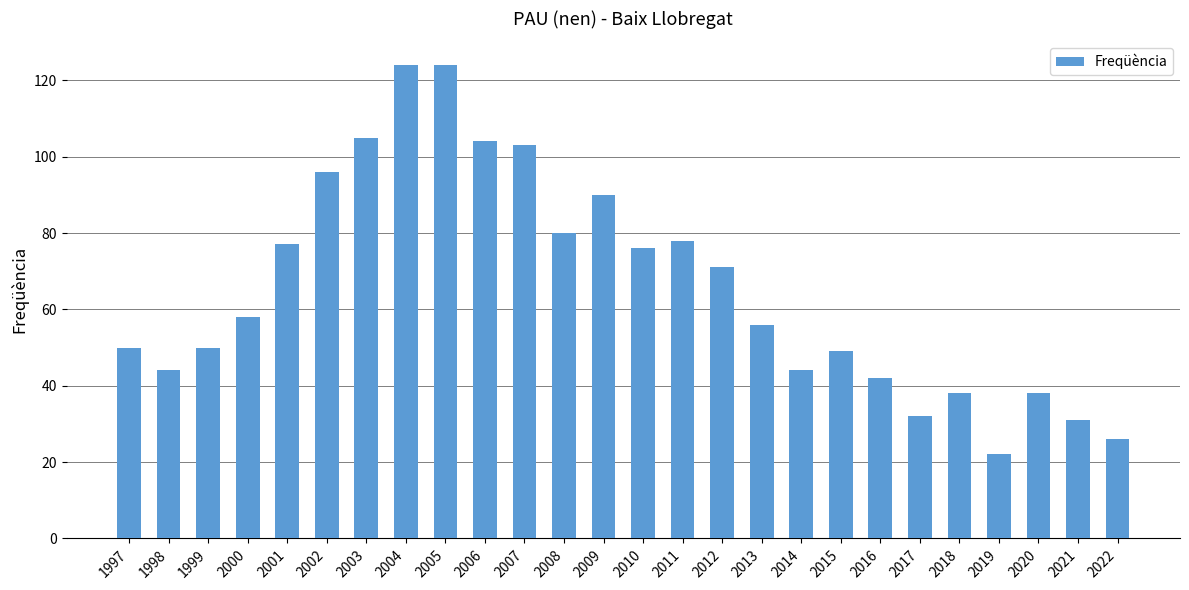

Reading right to left, extract all data points from this chart.

2022=26	2021=31	2020=38	2019=22	2018=38	2017=32	2016=42	2015=49	2014=44	2013=56	2012=71	2011=78	2010=76	2009=90	2008=80	2007=103	2006=104	2005=124	2004=124	2003=105	2002=96	2001=77	2000=58	1999=50	1998=44	1997=50